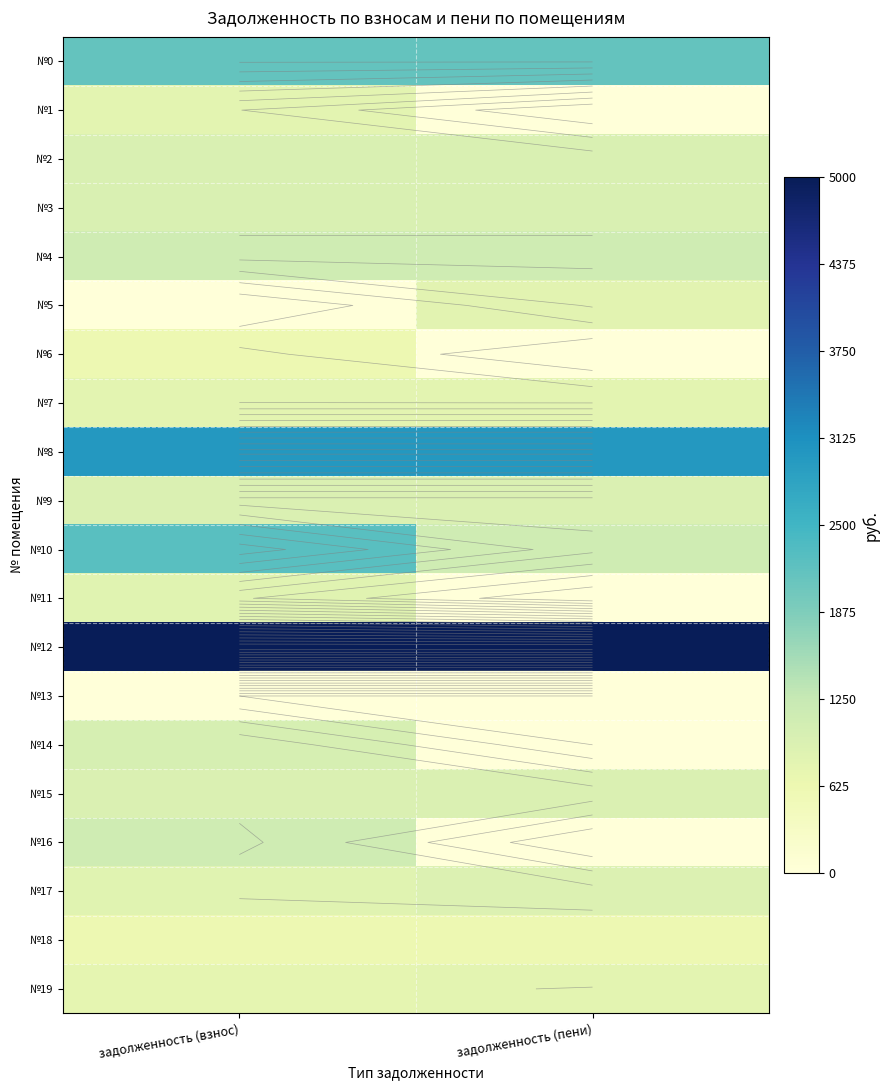

What is the total value across all series at задолженность (взнос)?

24599.5